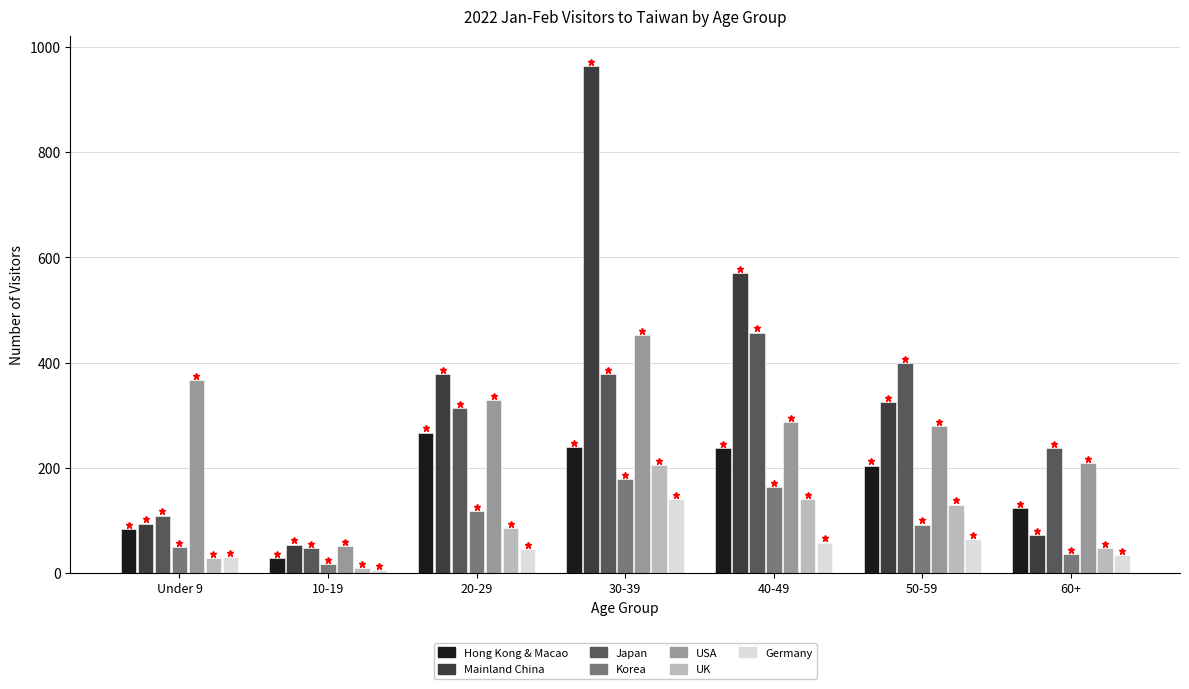

Is it true that USA equals 287 at 40-49?

True